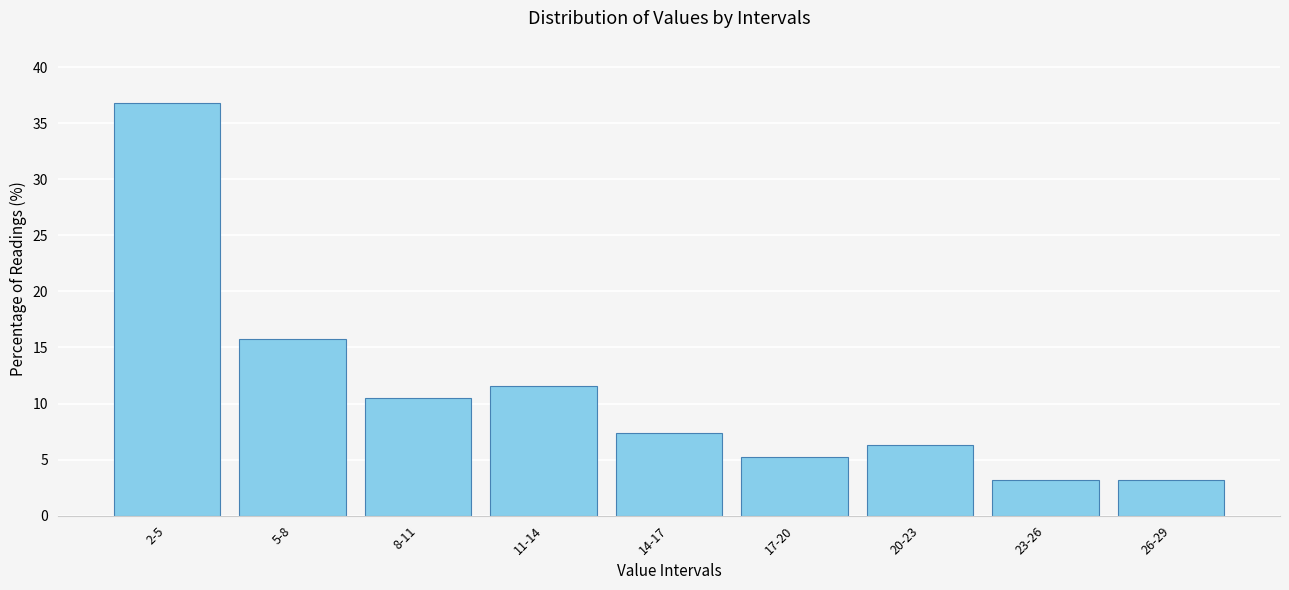

Reading right to left, what are all the values shown in this chart?

26-29=3.2	23-26=3.2	20-23=6.3	17-20=5.3	14-17=7.4	11-14=11.6	8-11=10.5	5-8=15.8	2-5=36.8